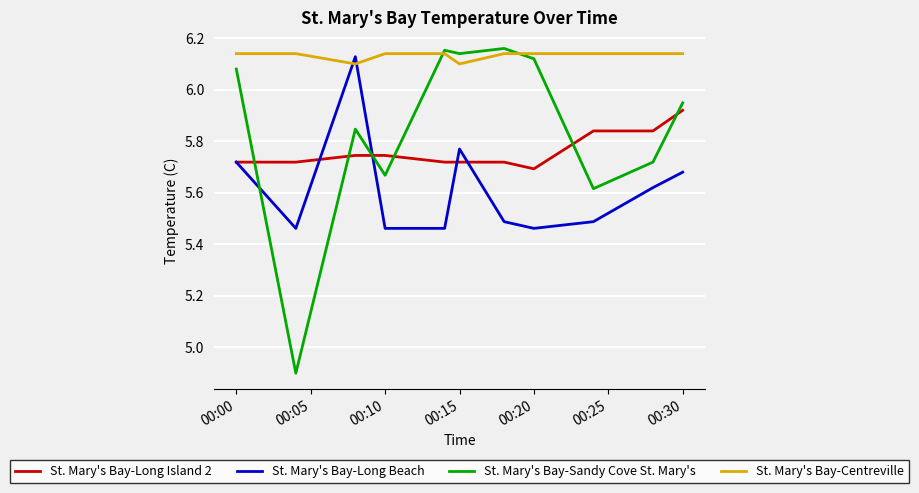

Which series has the largest range (max minus min)?

St. Mary's Bay-Sandy Cove St. Mary's